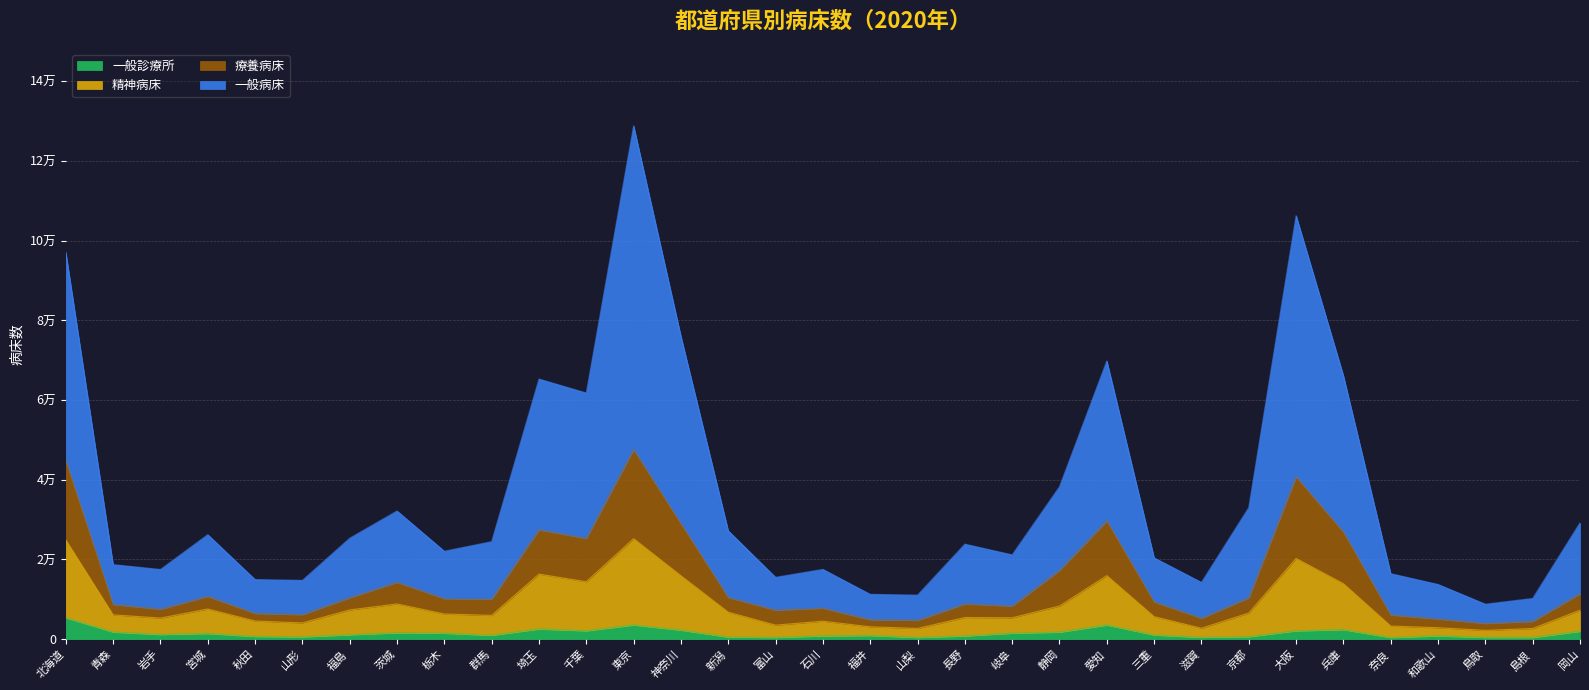

What is the sum of the 精神病床 values at 栃木 and 奈良?

9625